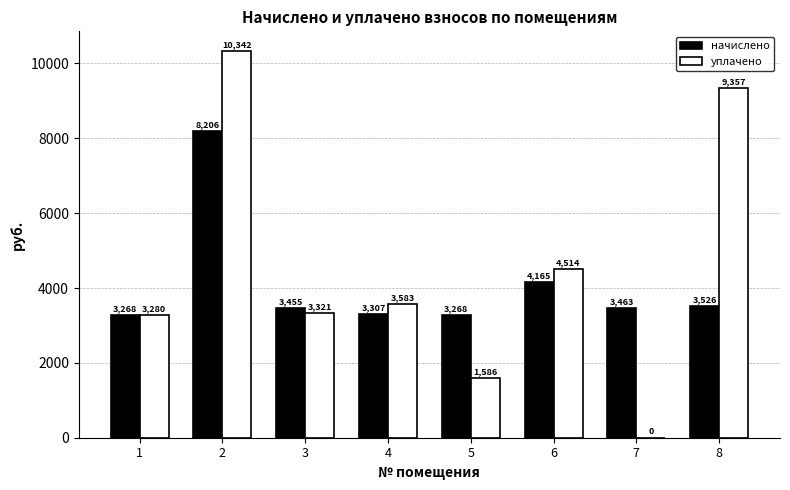

Does the chart contain stacked bars?

No